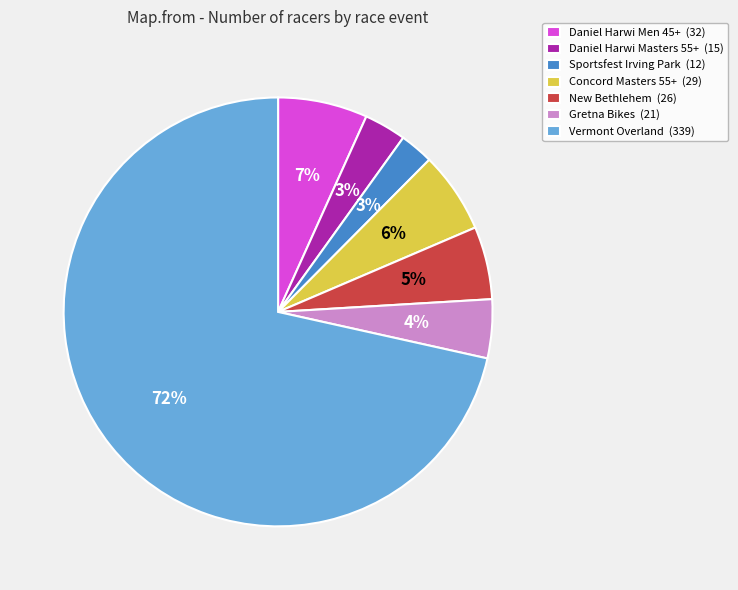

How many slices are in this pie chart?

7